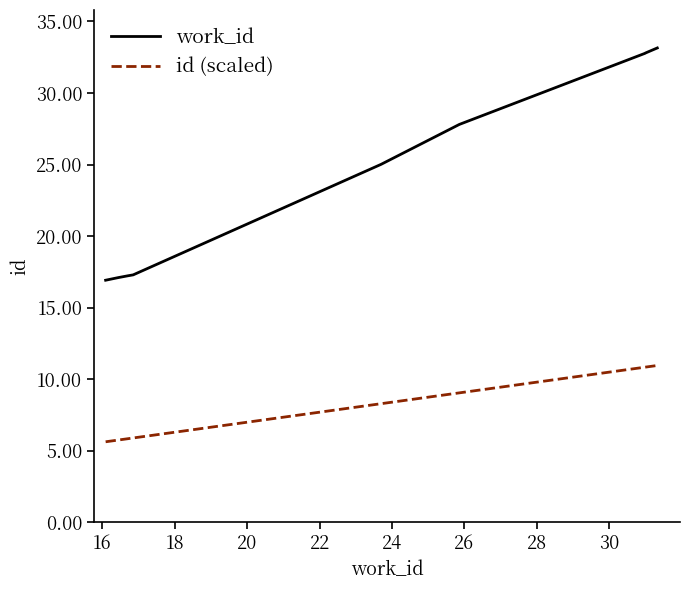

What is the minimum value for work_id?

16.9